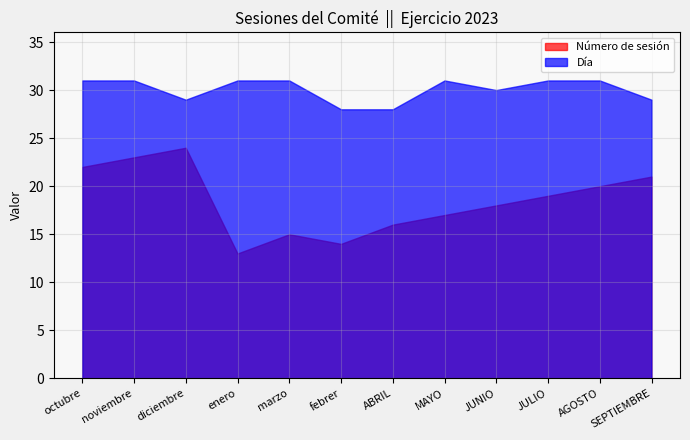

Which series has the largest range (max minus min)?

Número de sesión